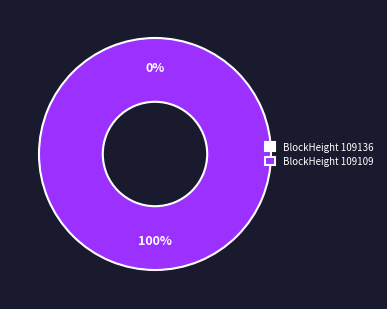

Is 109109 the majority of the pie?

Yes